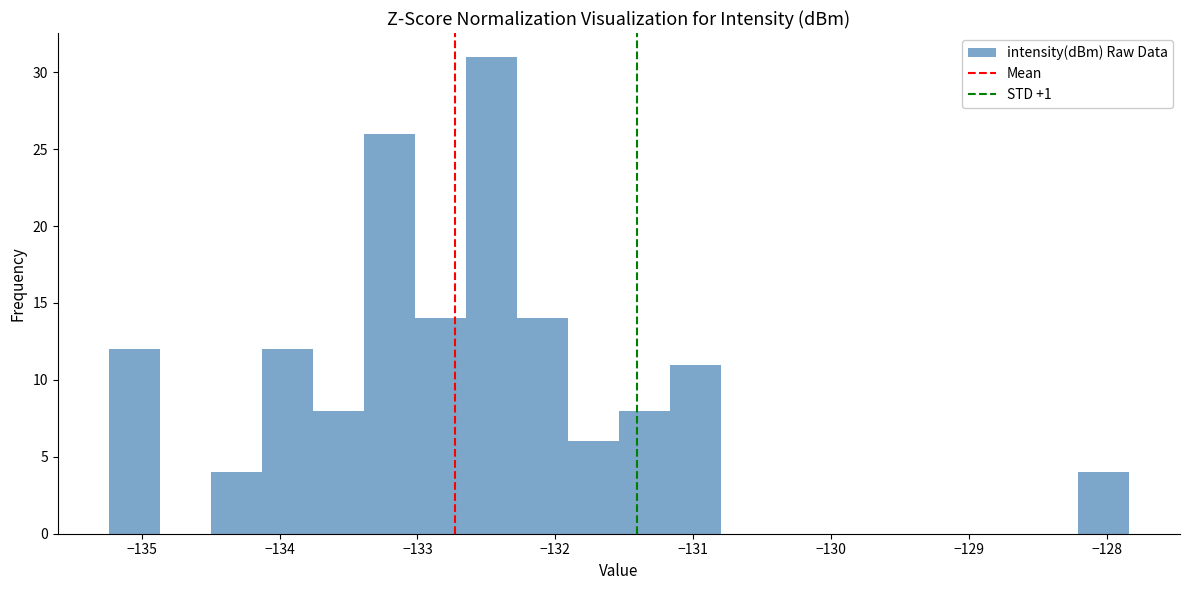

Around what value on the x-axis is the tallest bar? Give the approximate position of its centre, as read against the axis.

-132.5